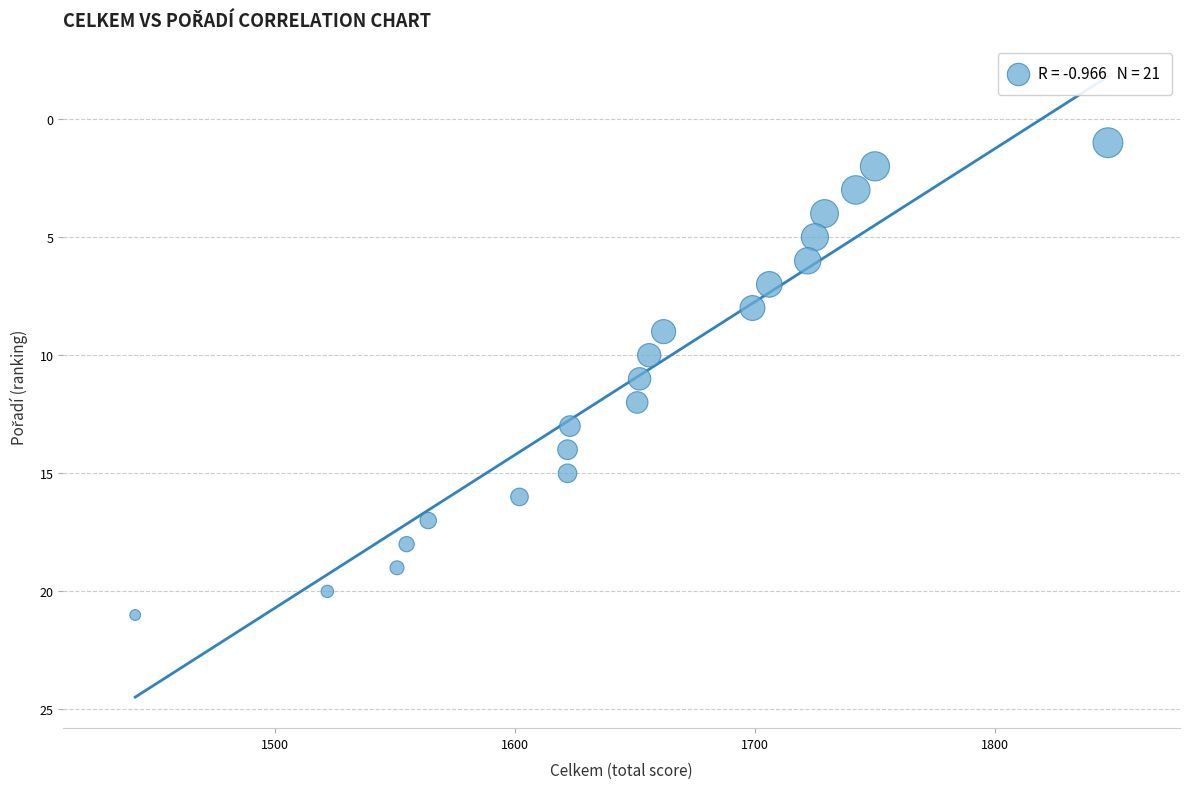

What is the range of X values (max minus min)?

405